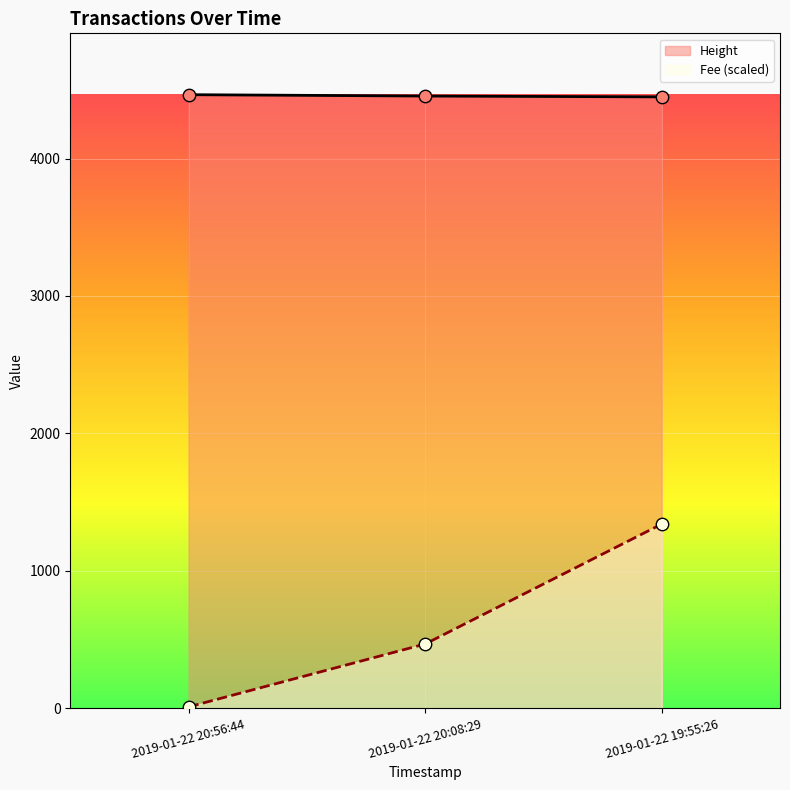

Which series has the largest Y range (max minus min)?

Fee